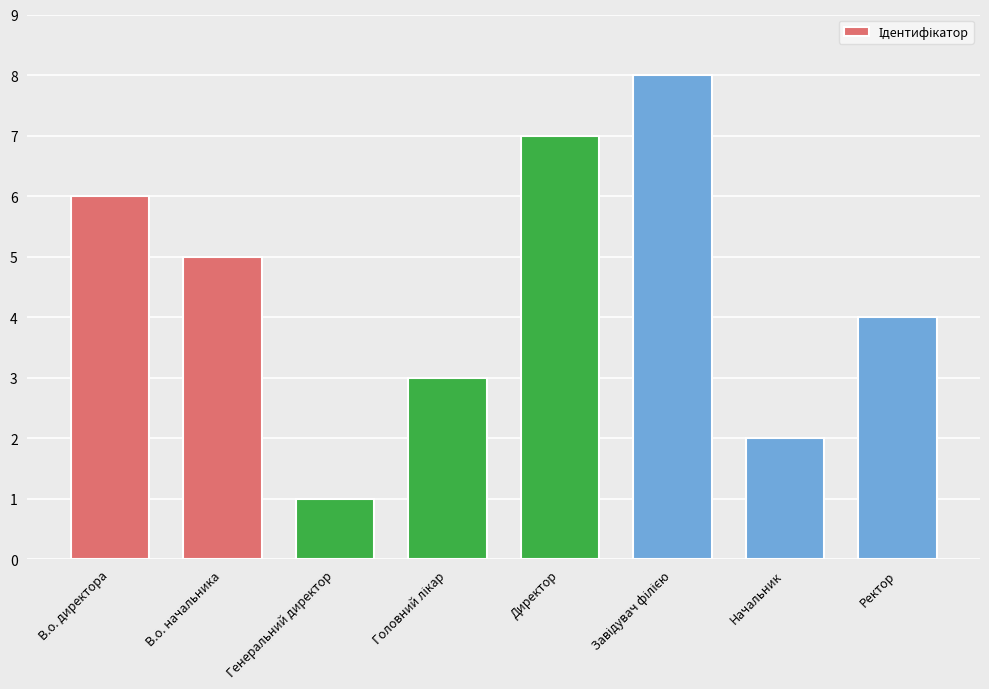

Where does the data first go above 5?

В.о. директора